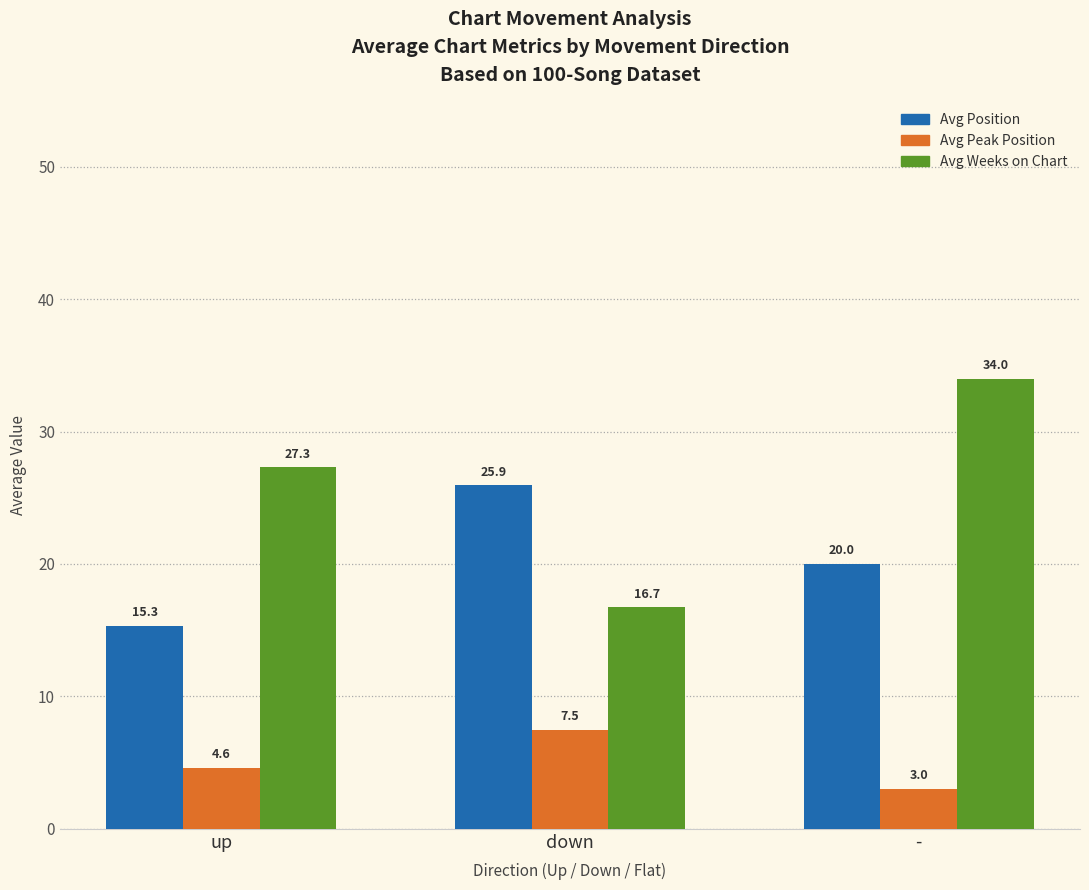

Rank the series by their average value, from lowest to highest.

Avg Peak Position, Avg Position, Avg Weeks on Chart